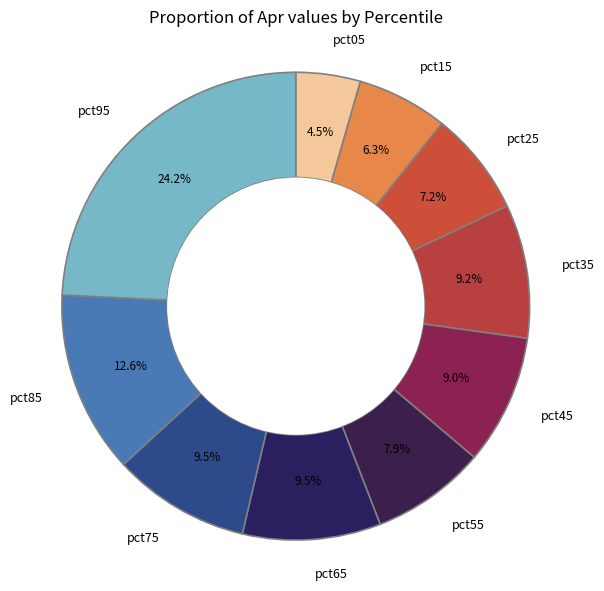

To the nearest percent, what is the combined percentage of pct75 and pct85?

22%